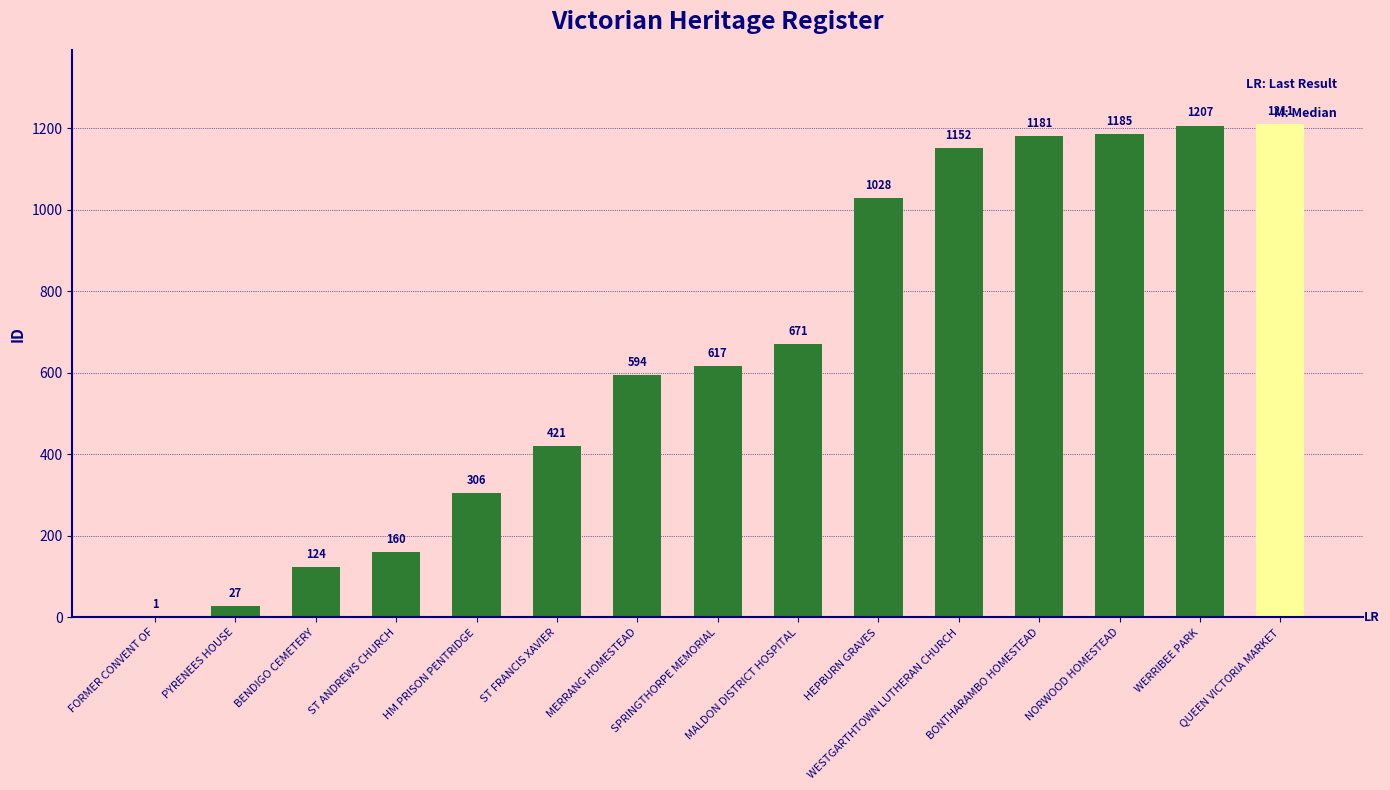

How many series are shown in this chart?

1